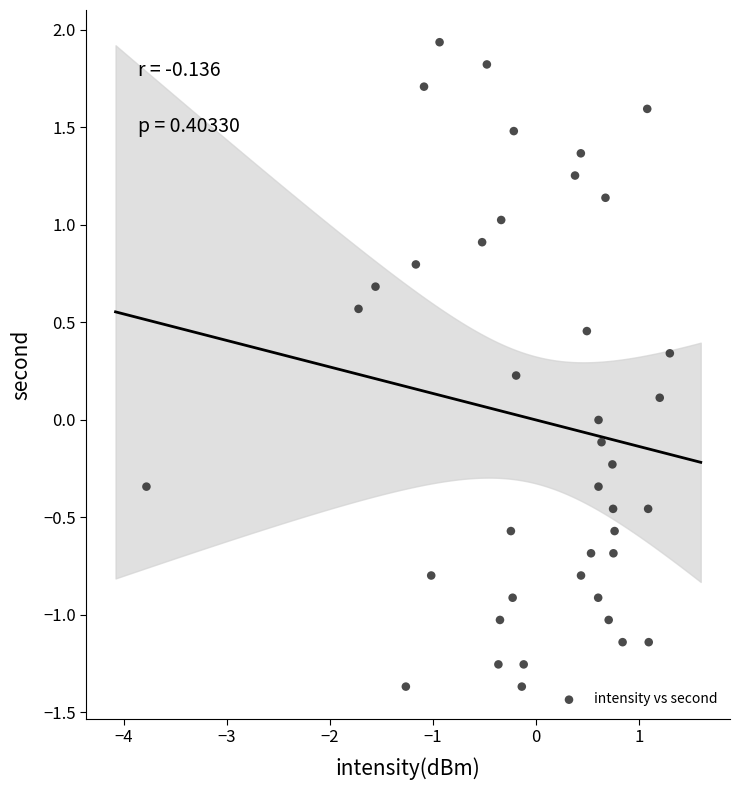

What is the range of Y values (max minus min)?

3.3